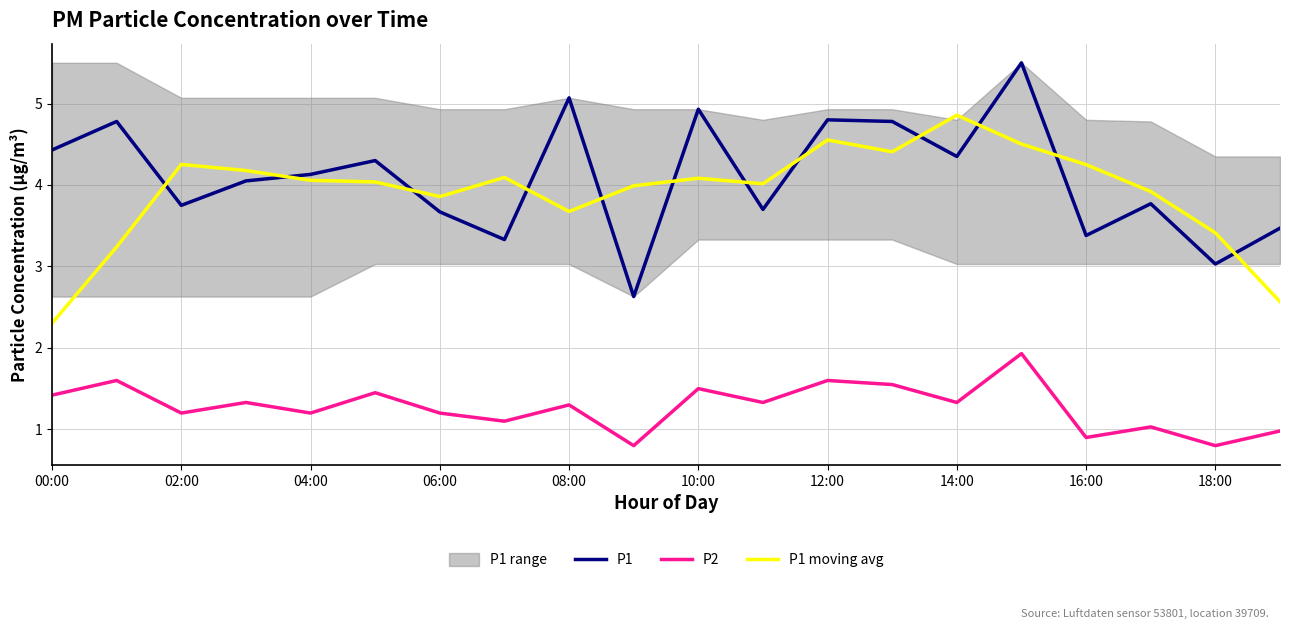

True or false: P2 and P1 moving avg cross at least once.

False